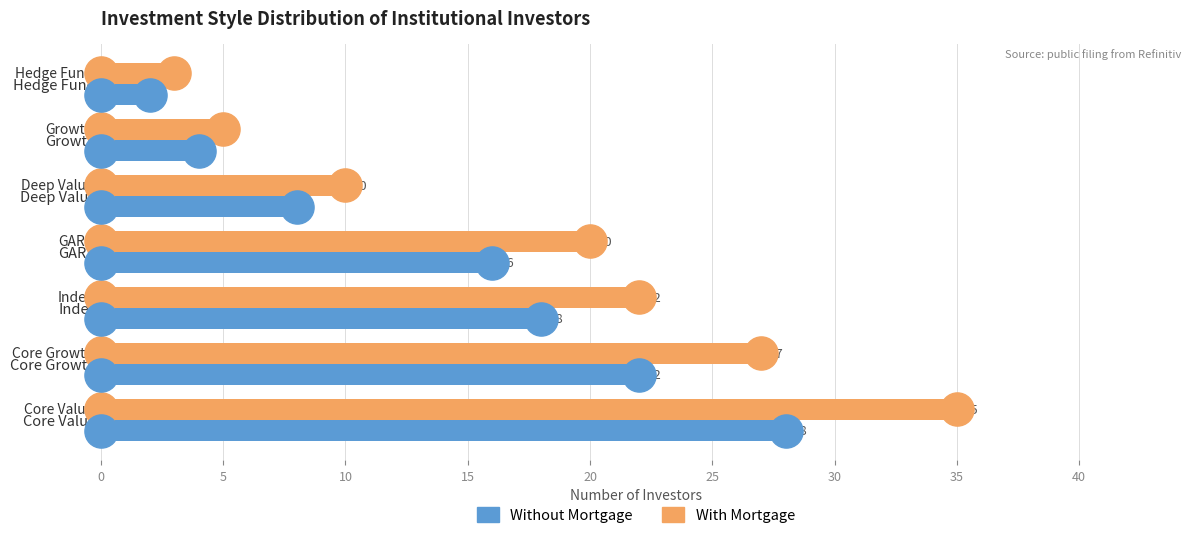

What are all the series names shown in the legend?

With Mortgage, Without Mortgage